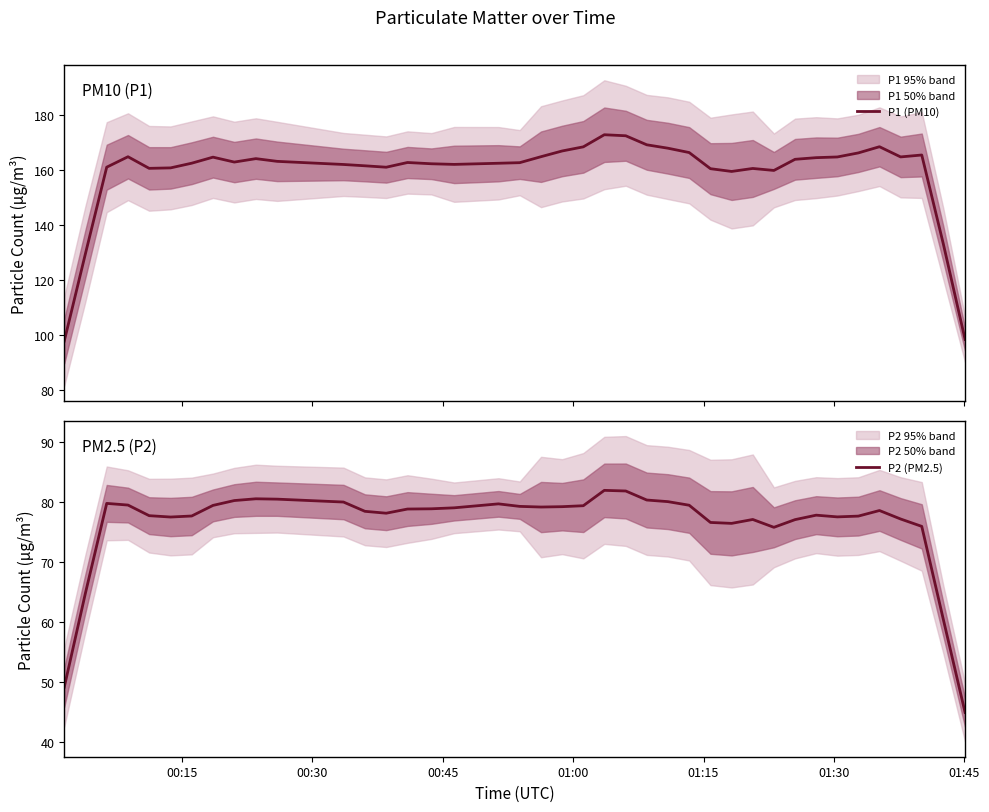

What is the greatest value displayed?

172.9